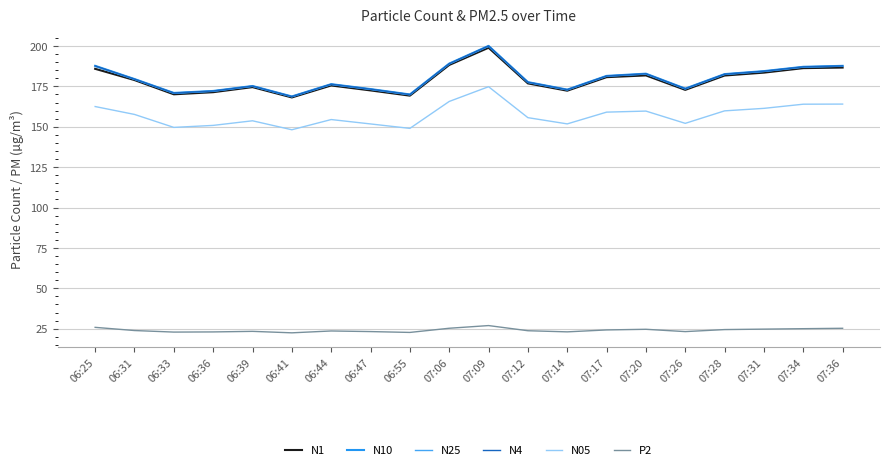

Reading left to right, transcribe all the data shown in this chart.

N1: 06:25=185.9	06:31=178.9	06:33=170.1	06:36=171.4	06:39=174.5	06:41=168.2	06:44=175.6	06:47=172.5	06:55=169.3	07:06=188.2	07:09=198.9	07:12=176.8	07:14=172.3	07:17=180.7	07:20=181.8	07:26=172.8	07:28=181.7	07:31=183.5	07:34=186.3	07:36=186.7
N10: 06:25=187.7	06:31=179.5	06:33=170.9	06:36=172.2	06:39=175.2	06:41=168.8	06:44=176.4	06:47=173.3	06:55=170.0	07:06=189.1	07:09=200.1	07:12=177.6	07:14=173.0	07:17=181.5	07:20=182.9	07:26=173.6	07:28=182.6	07:31=184.4	07:34=187.1	07:36=187.7
N25: 06:25=187.4	06:31=179.4	06:33=170.8	06:36=172.0	06:39=175.1	06:41=168.6	06:44=176.2	06:47=173.2	06:55=169.8	07:06=188.9	07:09=199.8	07:12=177.5	07:14=172.9	07:17=181.3	07:20=182.7	07:26=173.5	07:28=182.4	07:31=184.3	07:34=187.0	07:36=187.5
N4: 06:25=187.7	06:31=179.5	06:33=170.9	06:36=172.1	06:39=175.2	06:41=168.7	06:44=176.3	06:47=173.3	06:55=170.0	07:06=189.1	07:09=200.0	07:12=177.6	07:14=173.0	07:17=181.4	07:20=182.8	07:26=173.6	07:28=182.6	07:31=184.4	07:34=187.1	07:36=187.7
N05: 06:25=162.5	06:31=157.6	06:33=149.6	06:36=150.8	06:39=153.7	06:41=148.2	06:44=154.5	06:47=151.8	06:55=149.0	07:06=165.7	07:09=174.8	07:12=155.6	07:14=151.8	07:17=159.1	07:20=159.7	07:26=152.1	07:28=159.8	07:31=161.4	07:34=164.0	07:36=164.0
P2: 06:25=25.8	06:31=23.9	06:33=22.9	06:36=23.0	06:39=23.4	06:41=22.4	06:44=23.6	06:47=23.2	06:55=22.7	07:06=25.3	07:09=26.9	07:12=23.8	07:14=23.1	07:17=24.2	07:20=24.6	07:26=23.2	07:28=24.5	07:31=24.7	07:34=25.0	07:36=25.3